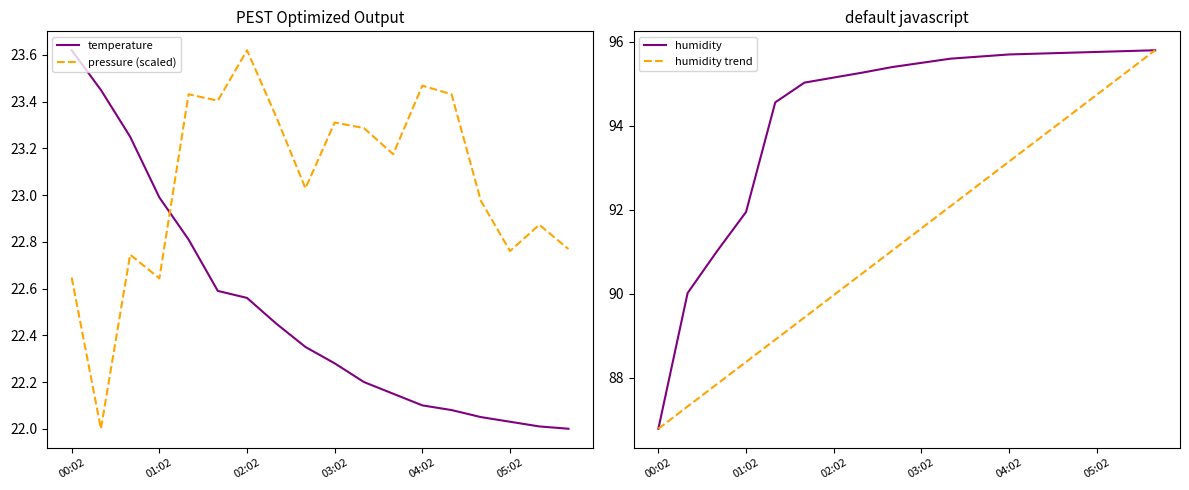

True or false: temperature has a value of 10.5 at 11.

False